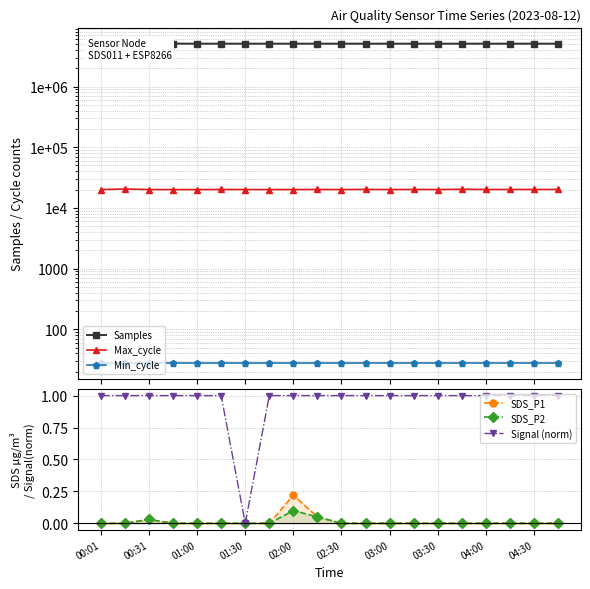

What is the maximum value shown in the chart?

5111066.0